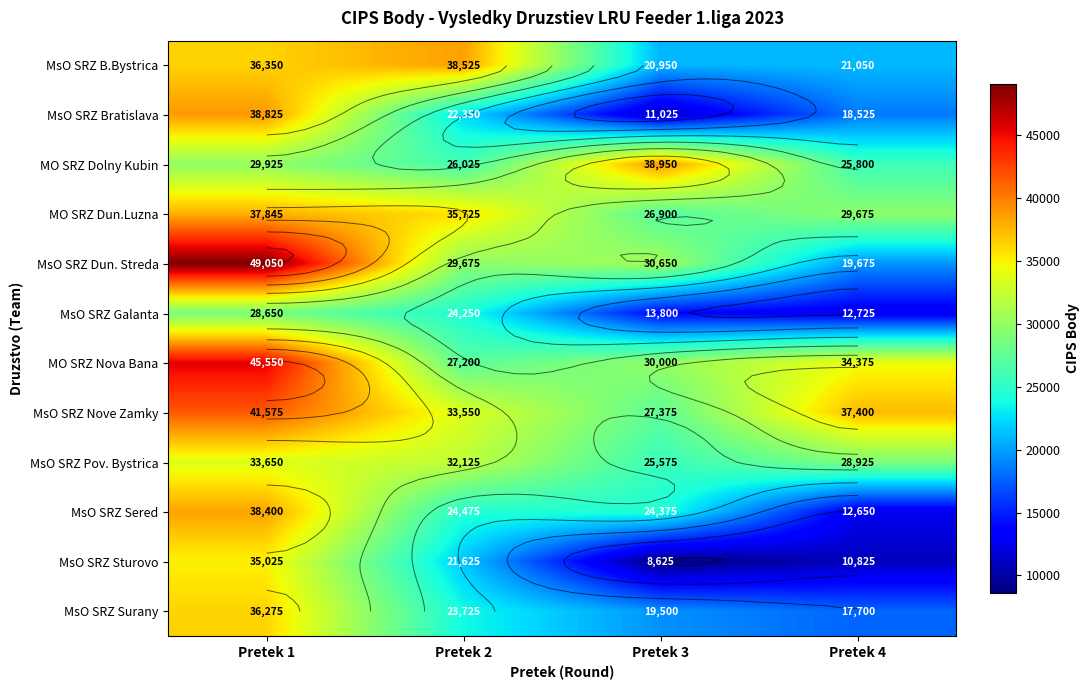

What is the difference between the MsO SRZ Pov. Bystrica values at Pretek 4 and Pretek 2?

3200